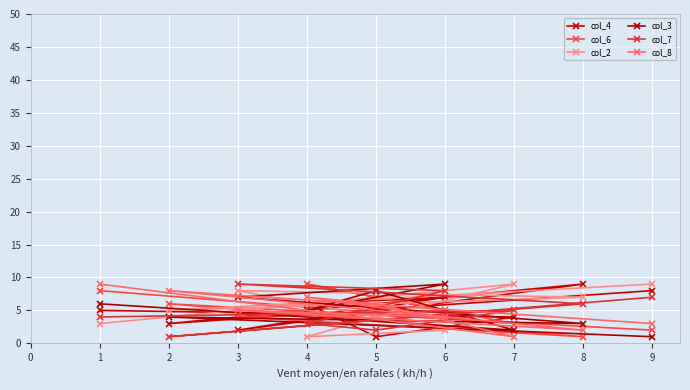

Reading left to right, what are all the values shown in this chart?

col_4: 1=5	2=3	3=2	4=6	5=1	6=7	7=4	8=9	9=8
col_6: 1=8	2=6	3=4	4=9	5=7	6=5	7=3	8=1	9=2
col_2: 1=3	2=5	3=8	4=1	5=4	6=2	7=9	8=7	9=9
col_3: 1=6	2=4	3=7	4=5	5=8	6=9	7=2	8=3	9=1
col_7: 1=4	2=1	3=9	4=3	5=2	6=8	7=5	8=6	9=7
col_8: 1=9	2=8	3=5	4=7	5=6	6=4	7=1	8=2	9=3